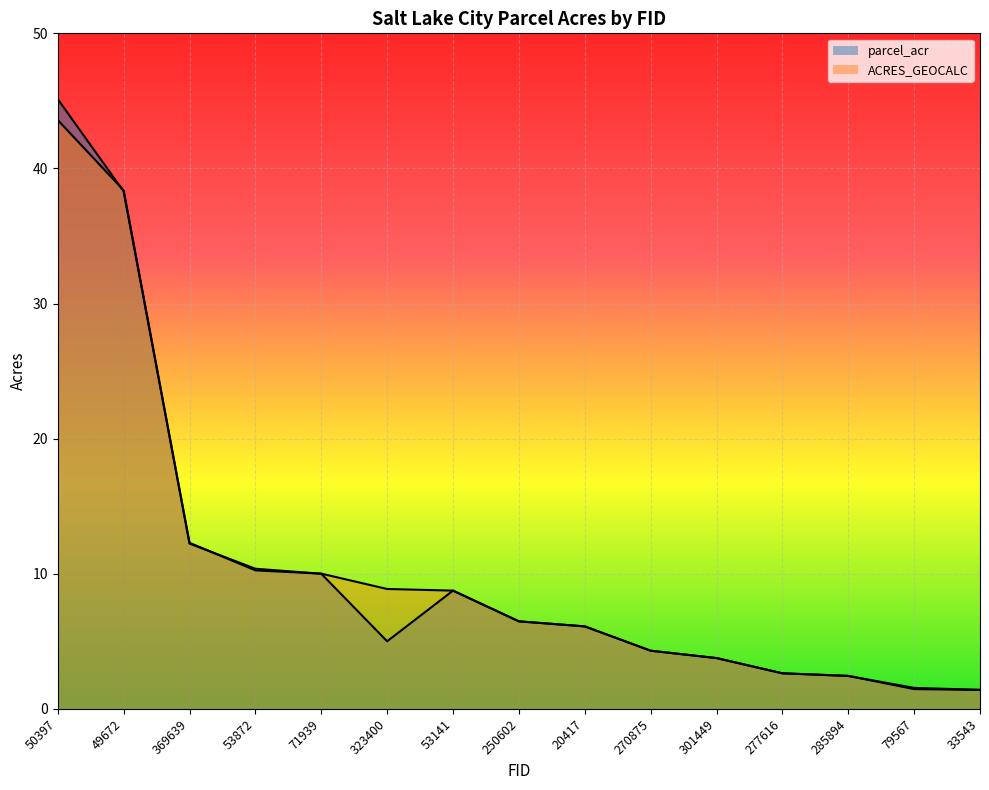

What is the maximum value shown in the chart?

45.1